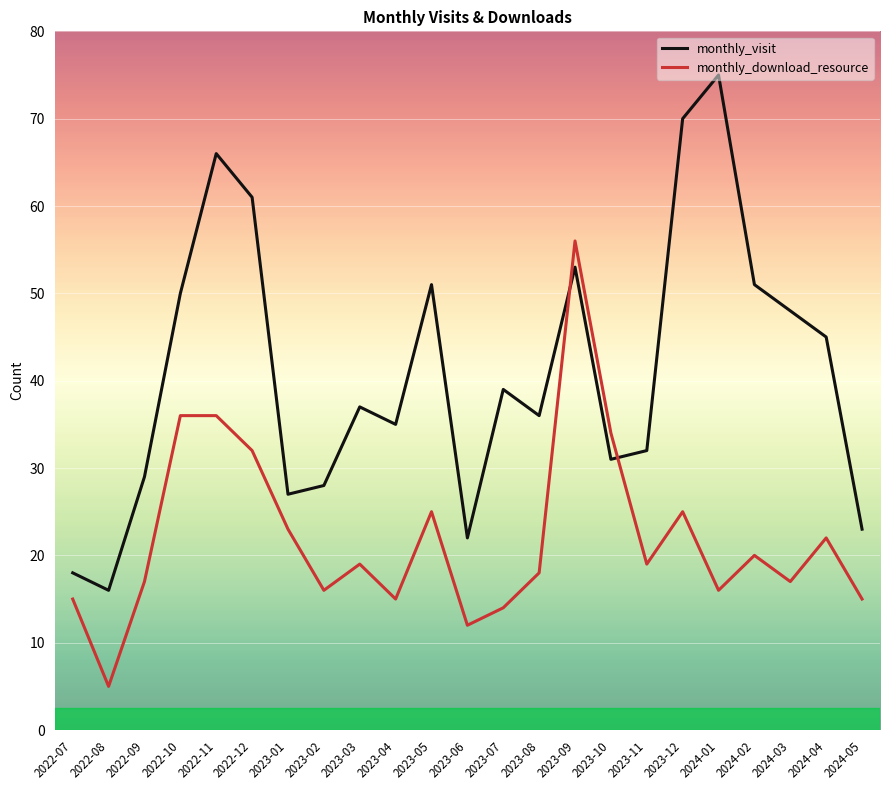

Rank the series at 2023-11 from lowest to highest value.

monthly_download_resource, monthly_visit